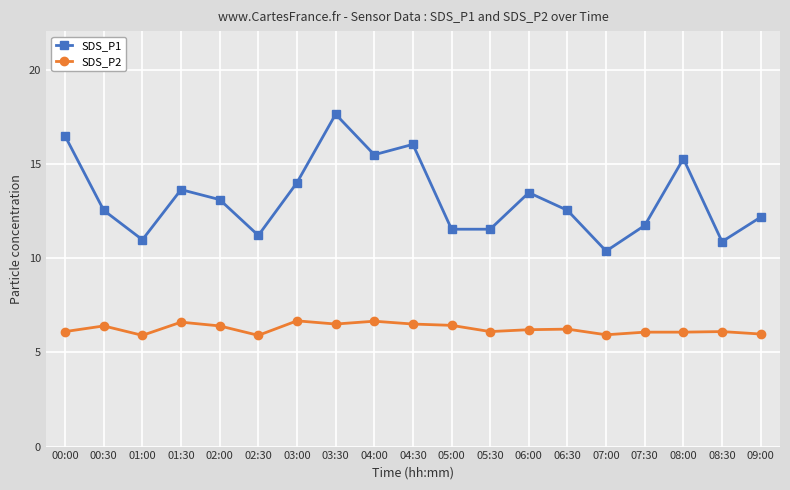

Is it true that SDS_P2 equals 6.4 at 02:00?

True